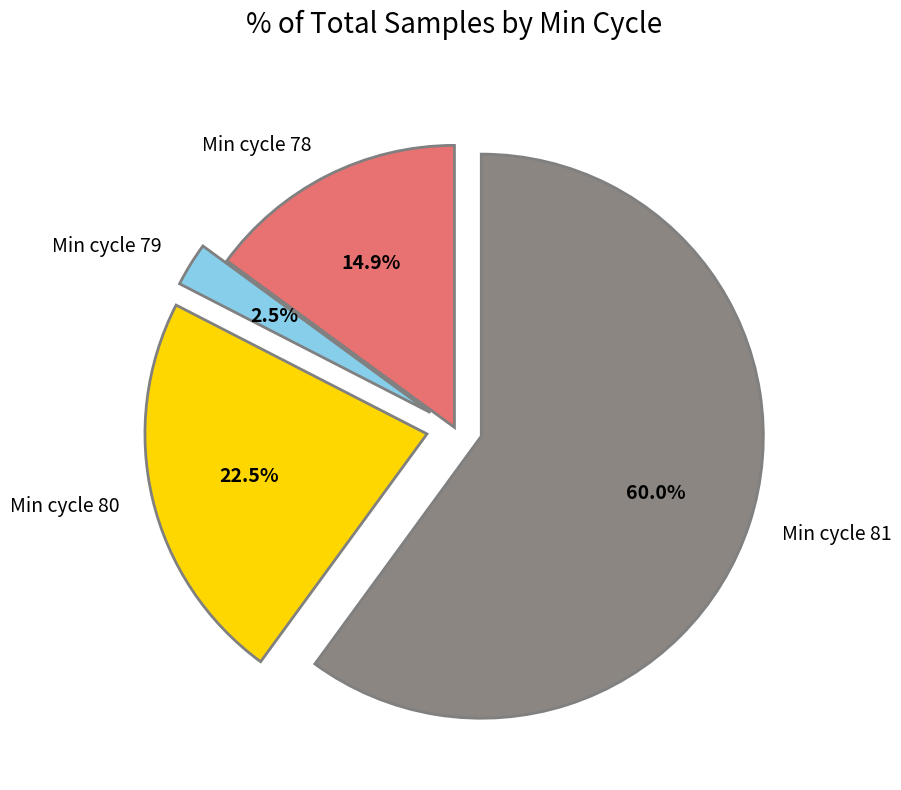

How many slices are in this pie chart?

4